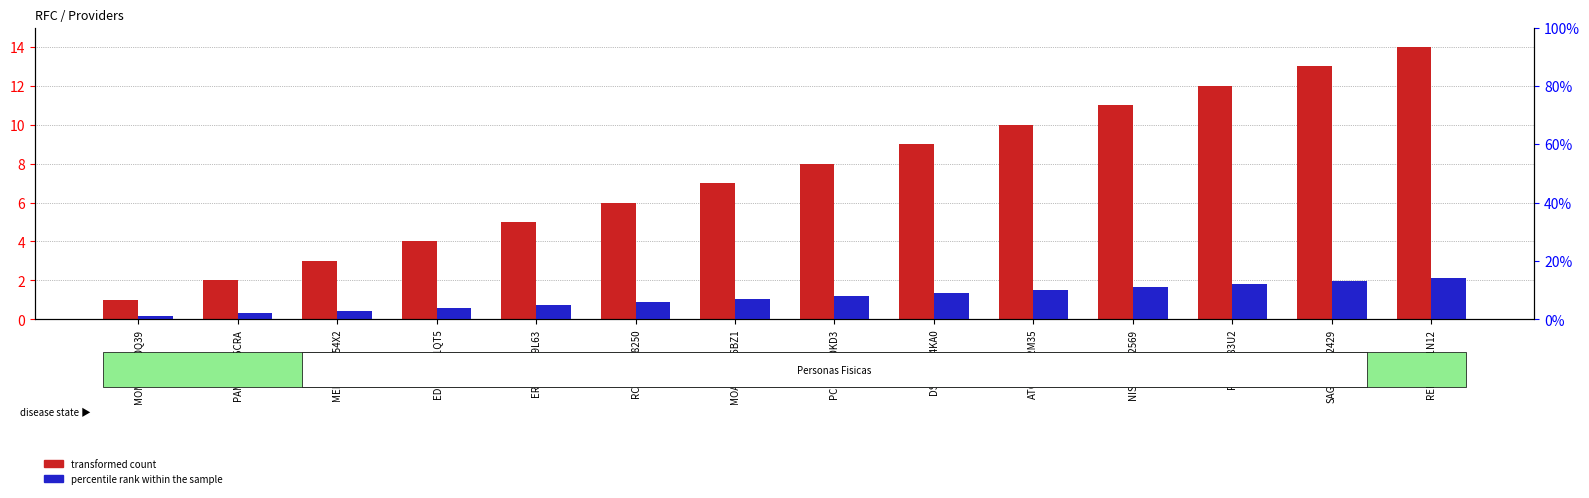

How many data points in percentile rank within the sample are less than 8?

7